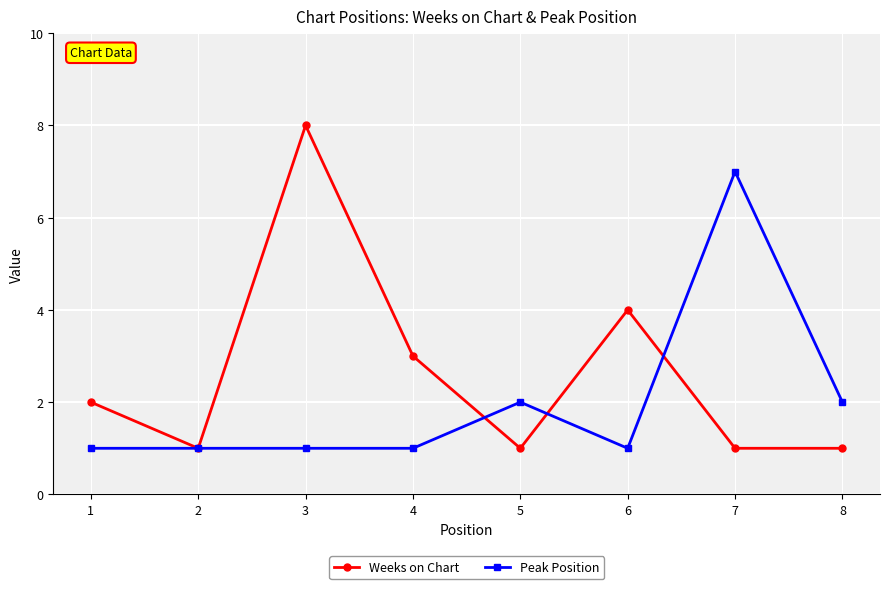

What is the value of the Peak Position point at the 5th from the left?

2